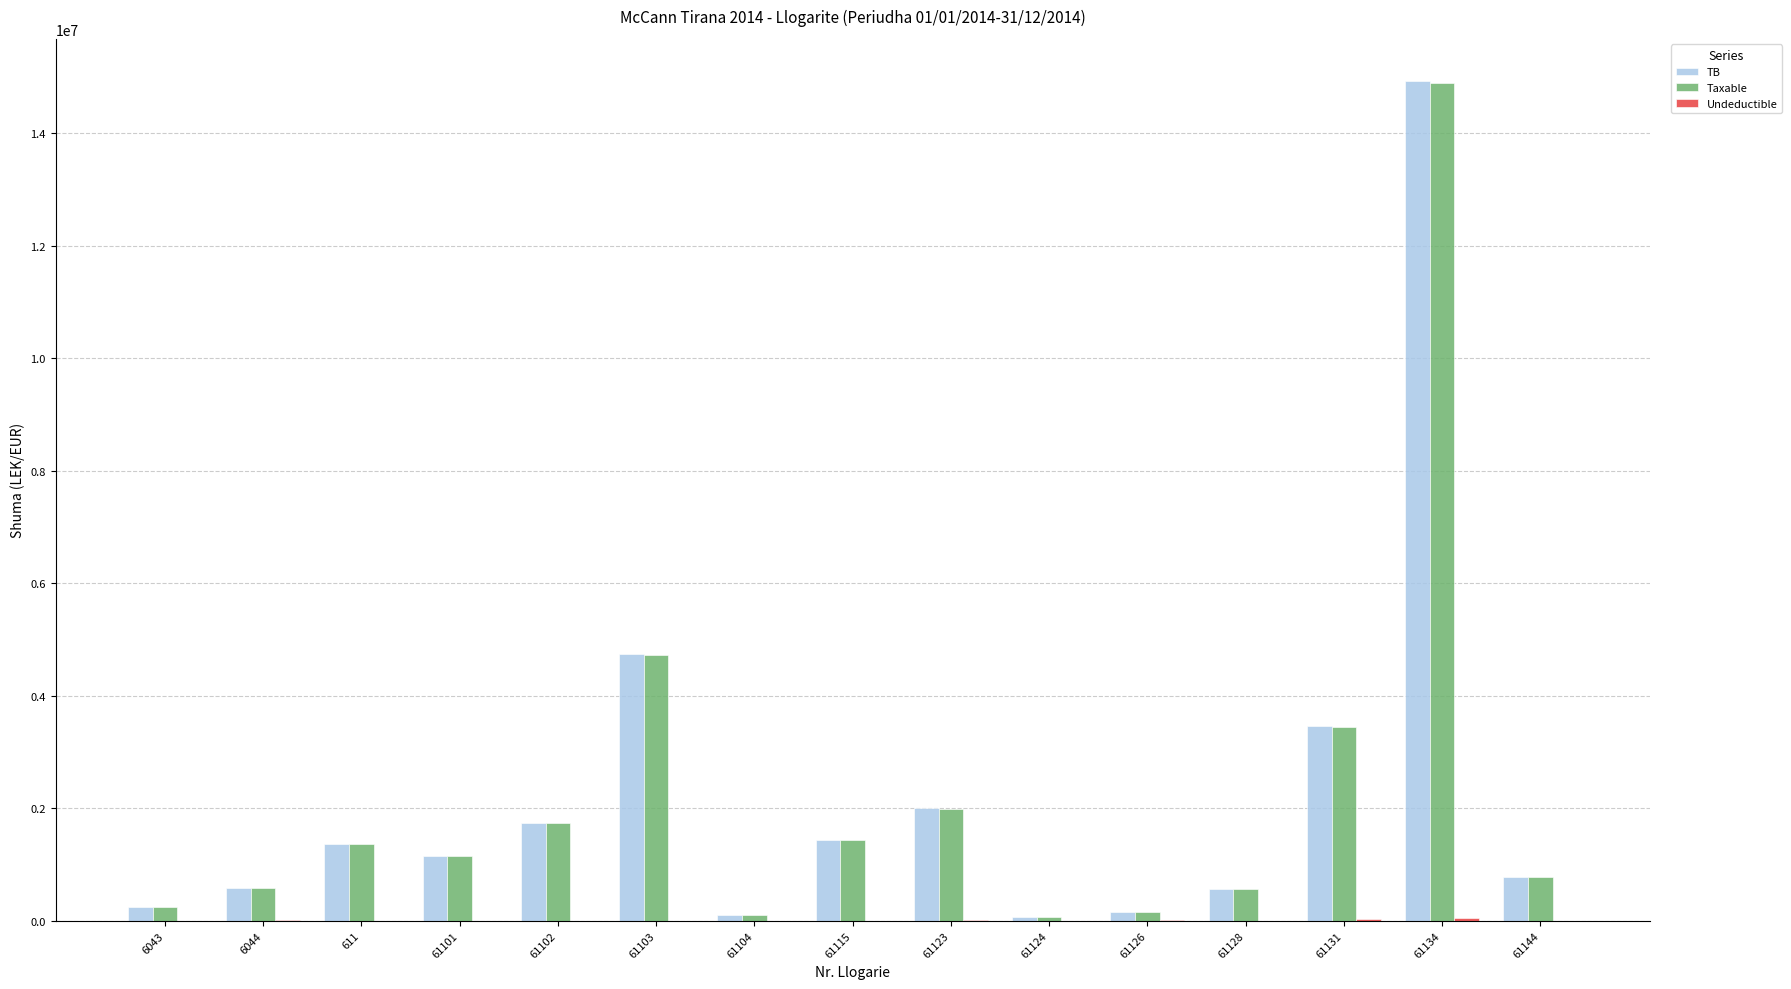

The value of Taxable at 61123 is 1385970.8. True or false?

False